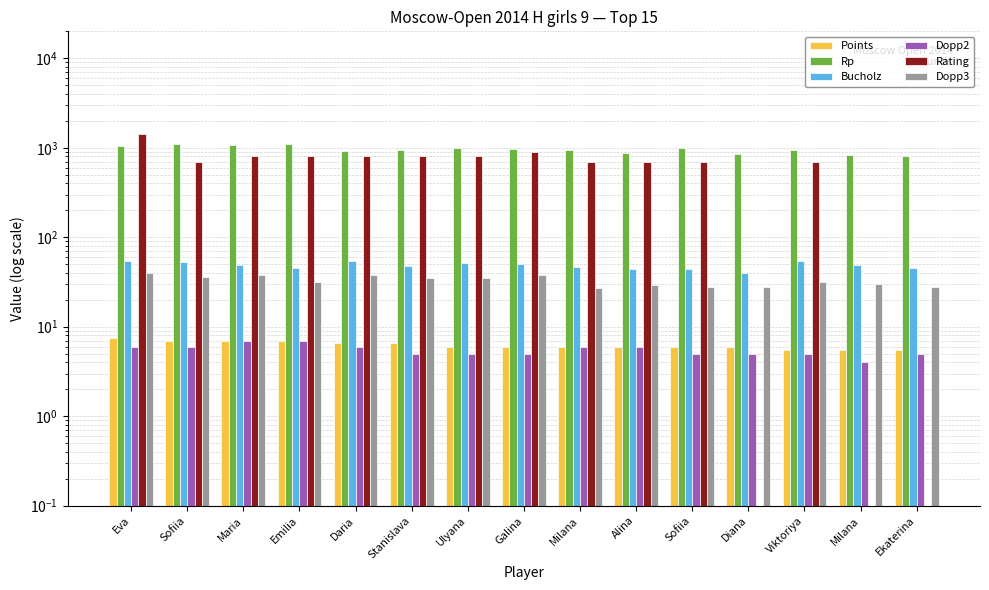

Which category has the highest value in the Rating series?

Eva